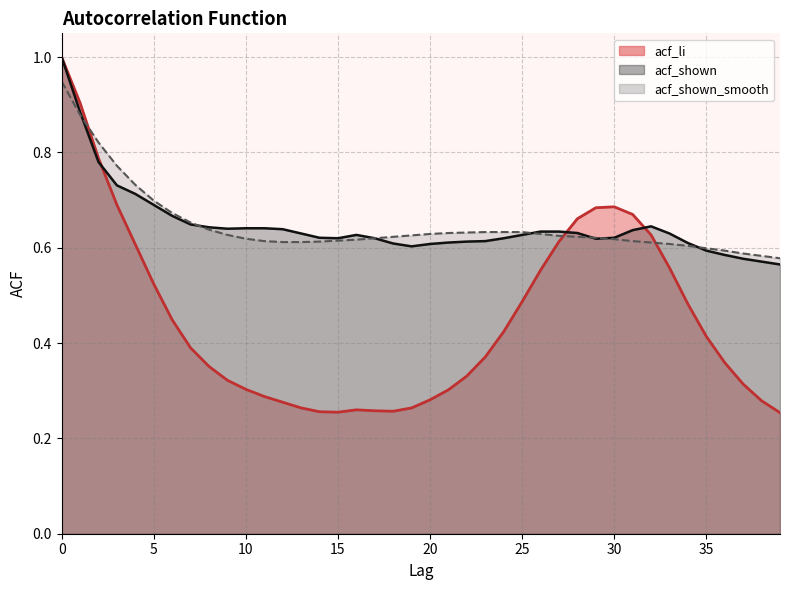

Which series has the widest spread of values?

acf_li